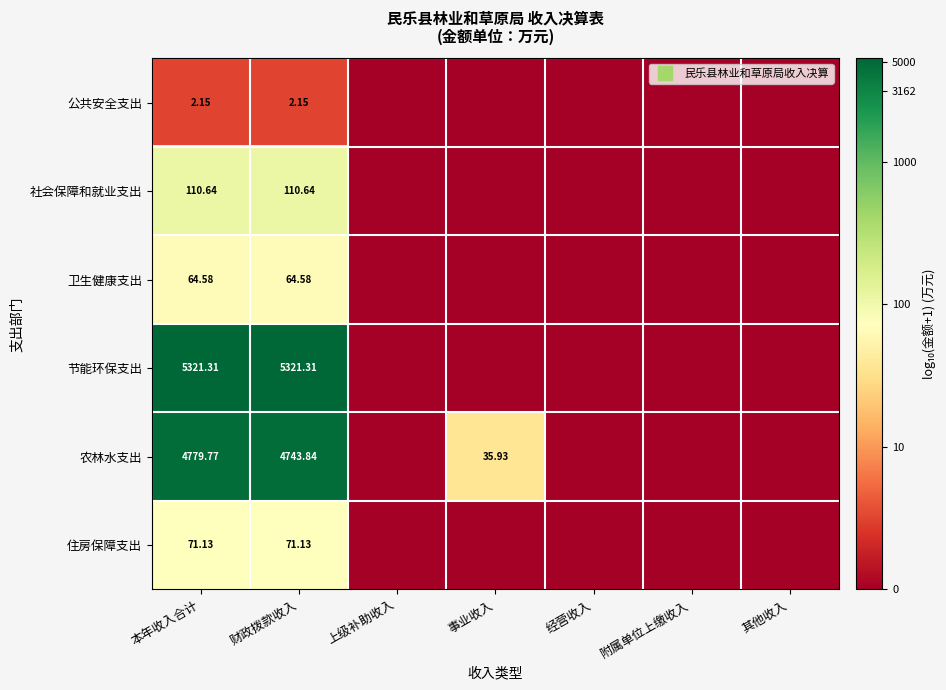

Between 本年收入合计 and 财政拨款收入, which series saw the biggest shift?

农林水支出